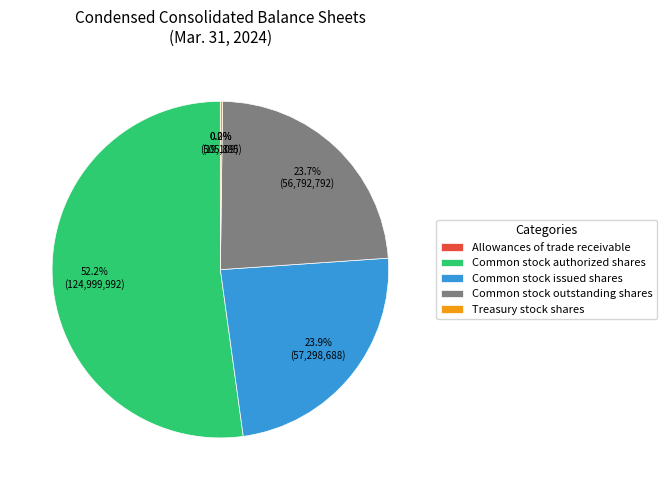

To the nearest percent, what is the difference between the largest and smallest slice percentages?

52%